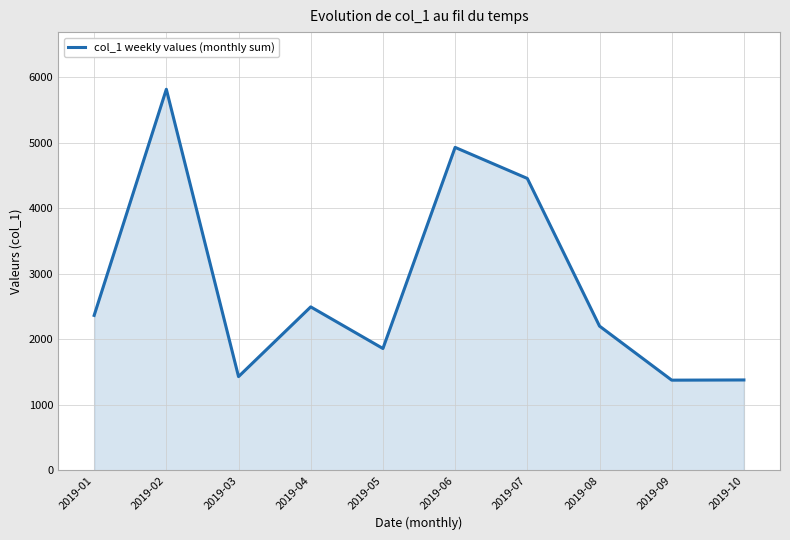

The chart shows a value of 2080 at 2019-07. True or false?

False